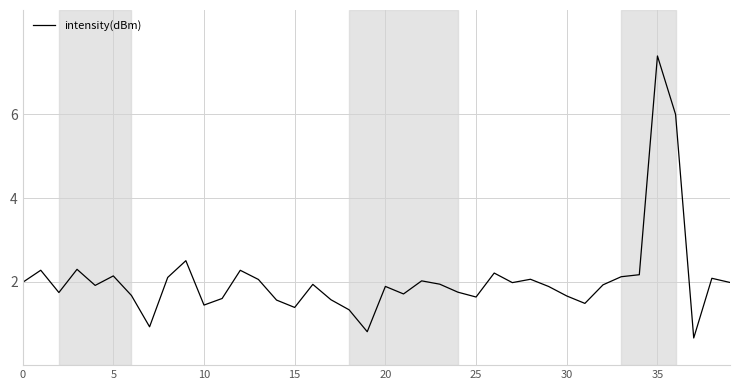

What is the greatest value displayed?

7.4